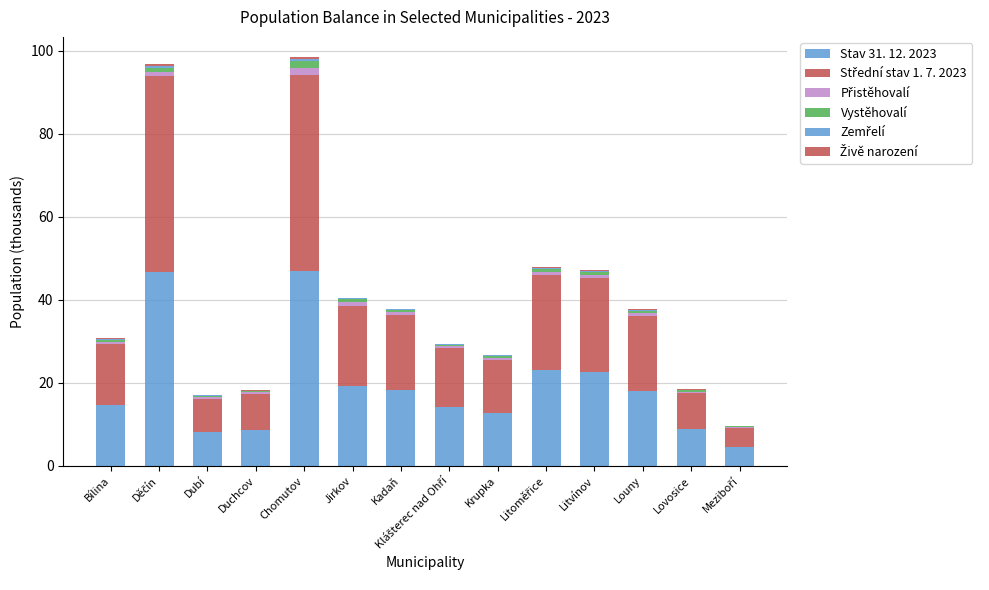

What position from the right is Meziboří?

1